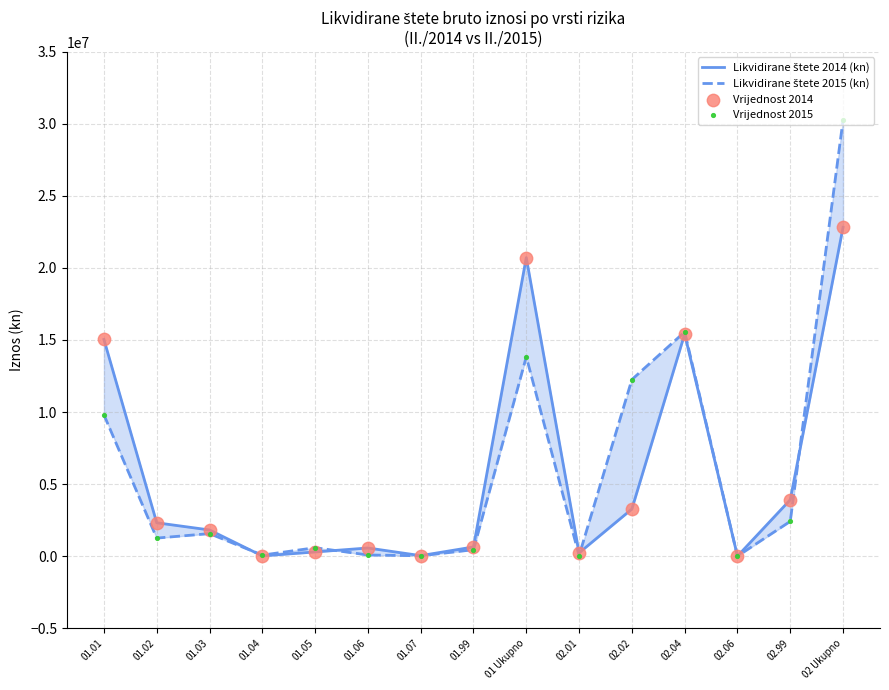

Which series has the largest Y range (max minus min)?

Likvidirane štete 2015 (kn)